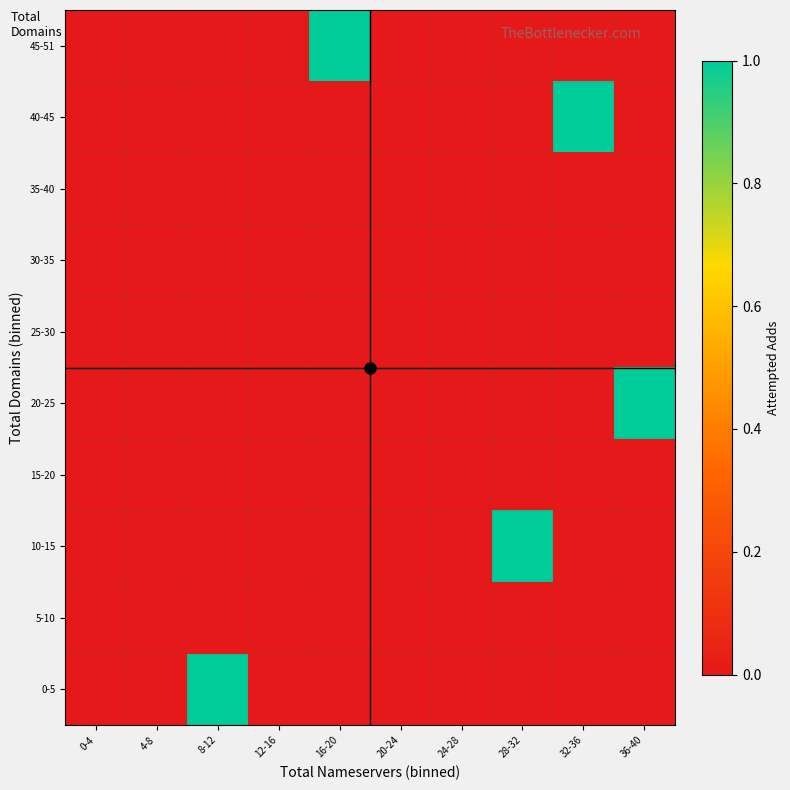

At which category is the sum across all series the highest?

8-12